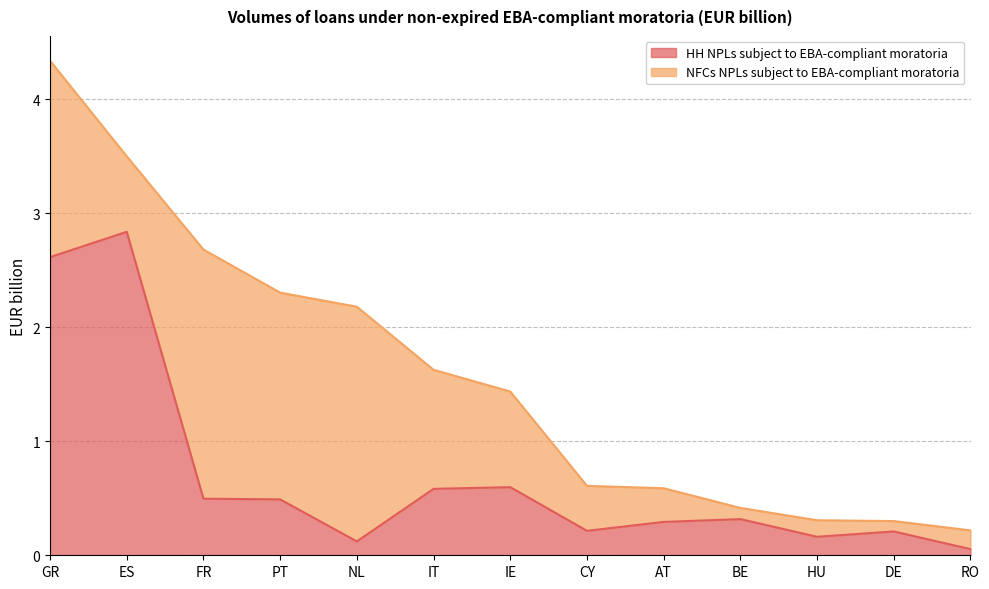

Is it true that the value at DE is 0.2?

True